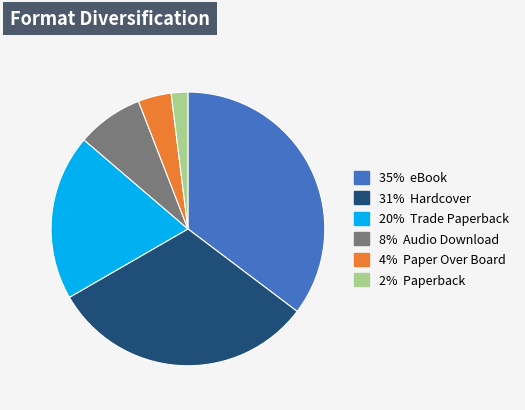

Is there any slice that represents more than half of the pie?

No